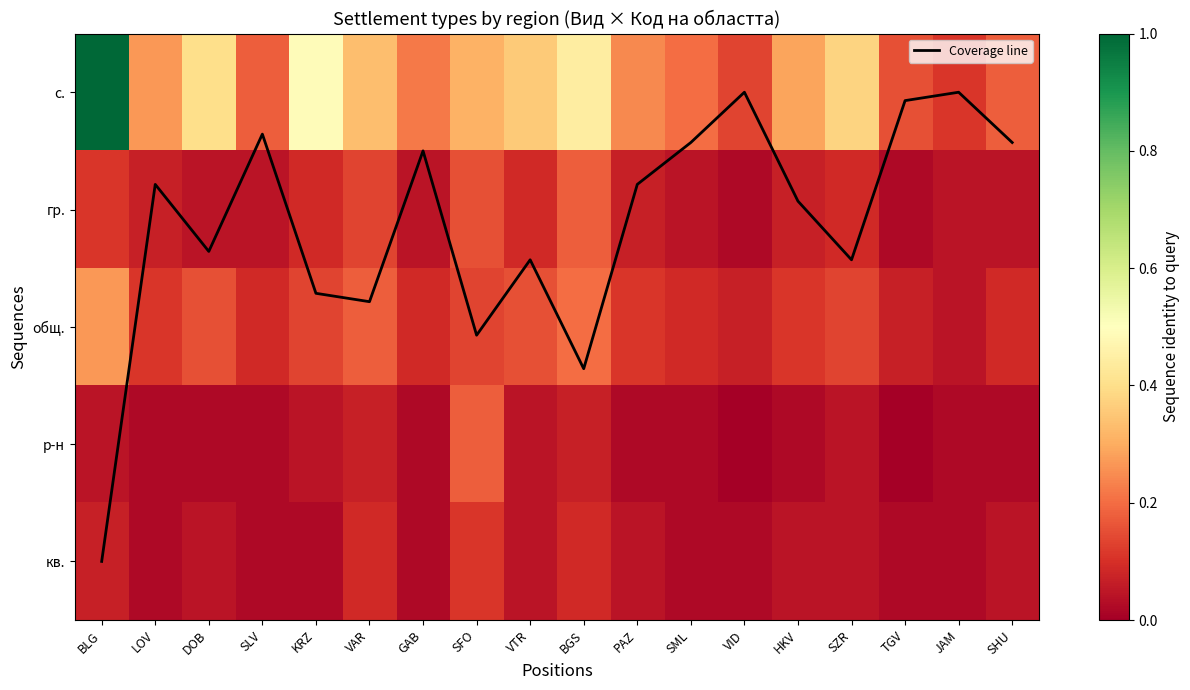

Is the value of Coverage line at PAZ greater than the value of общ. at TGV?

Yes